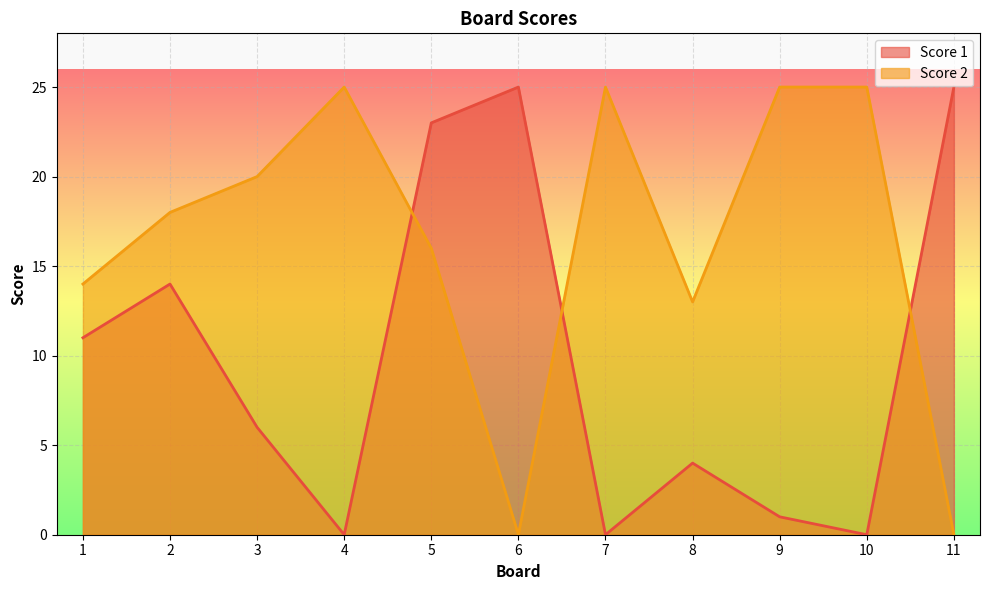

At how many categories does at least one series exceed 14?

9